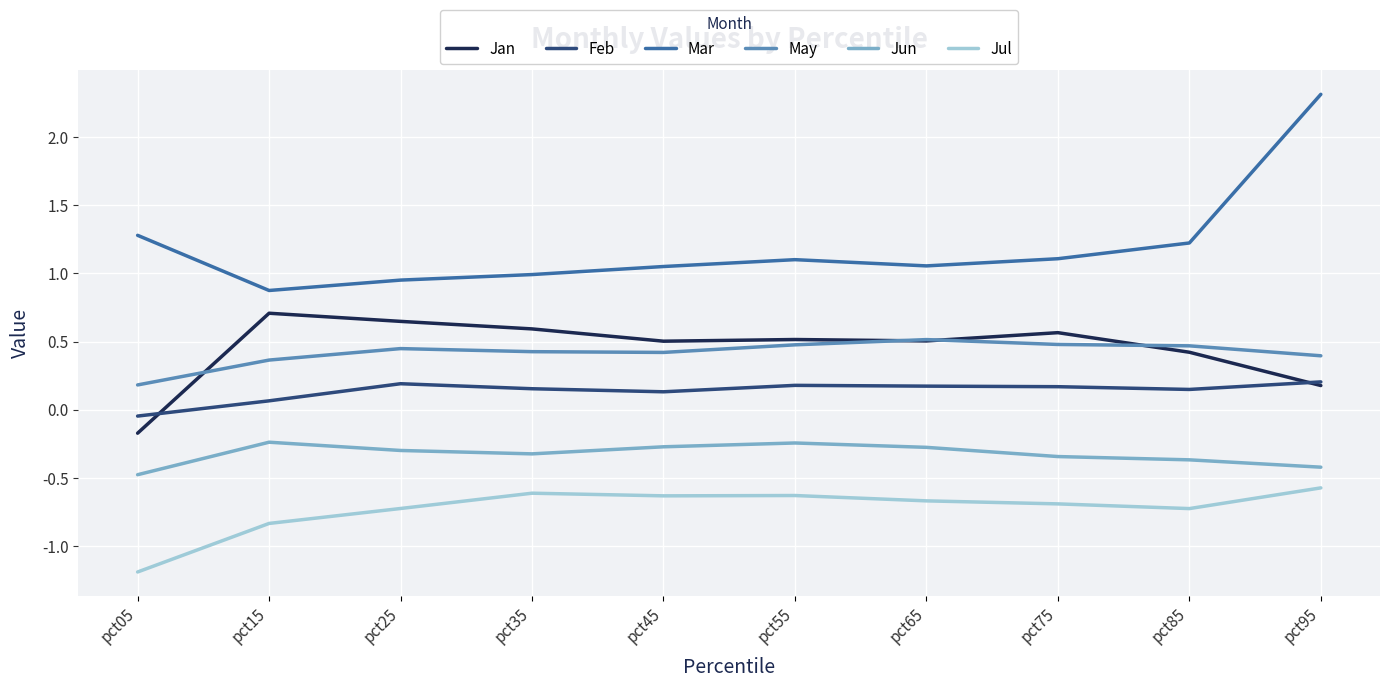

Where does the Jan series first go above 0?

pct15